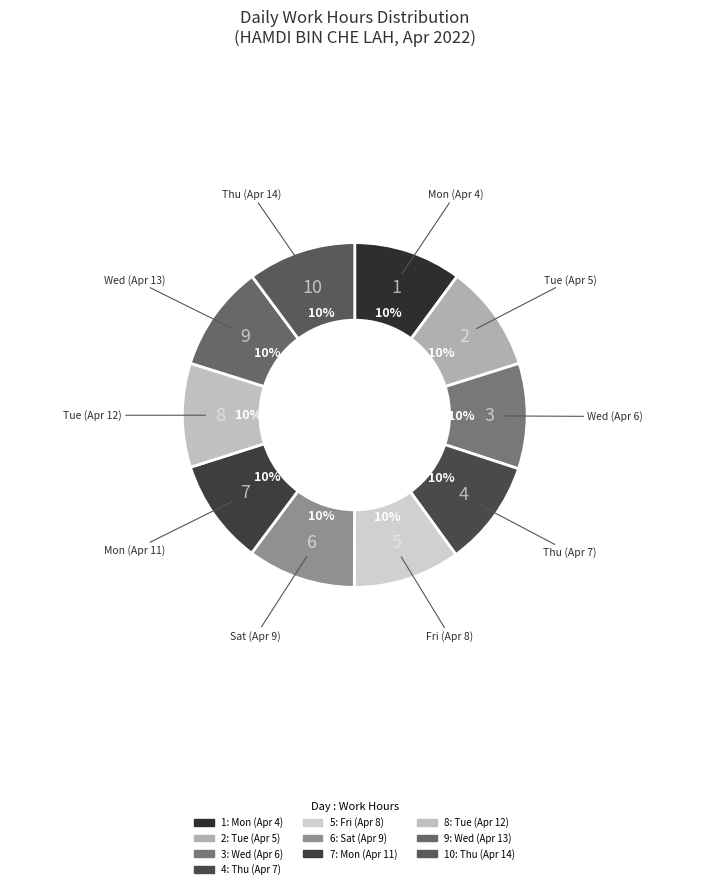

How many slices are in this pie chart?

10